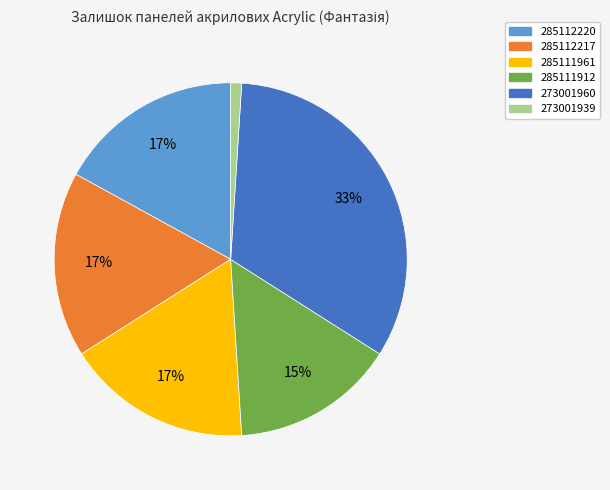

How many slices are in this pie chart?

6